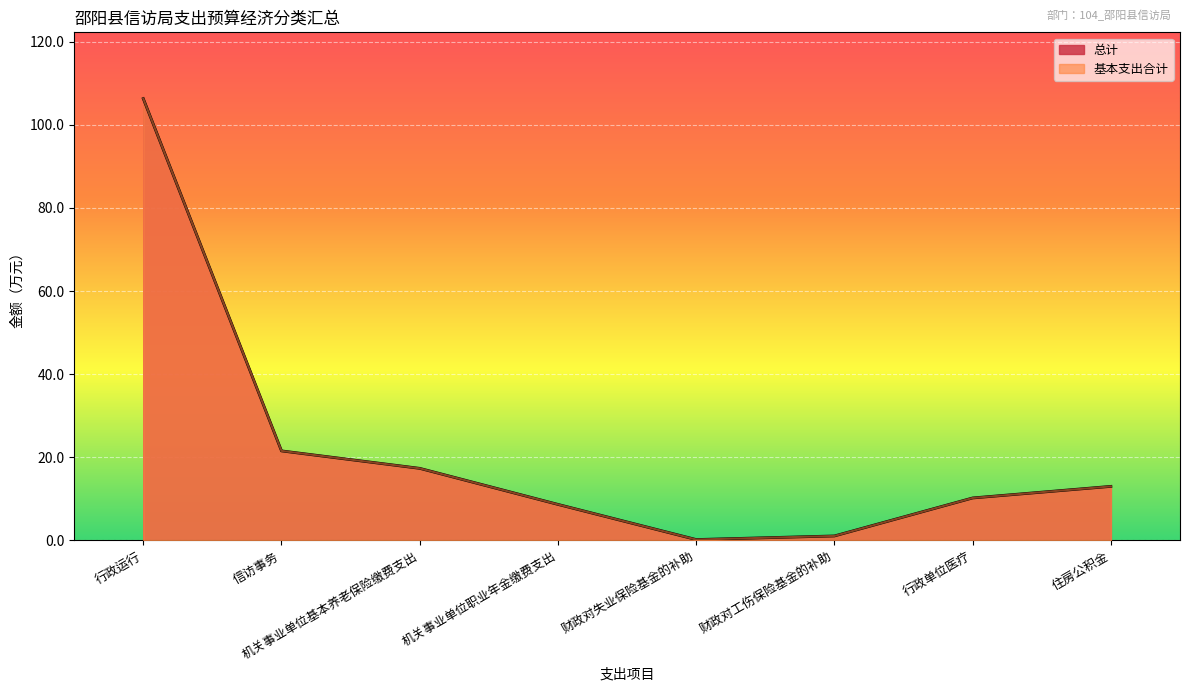

How many data points in 基本支出合计 are less than 13?

4